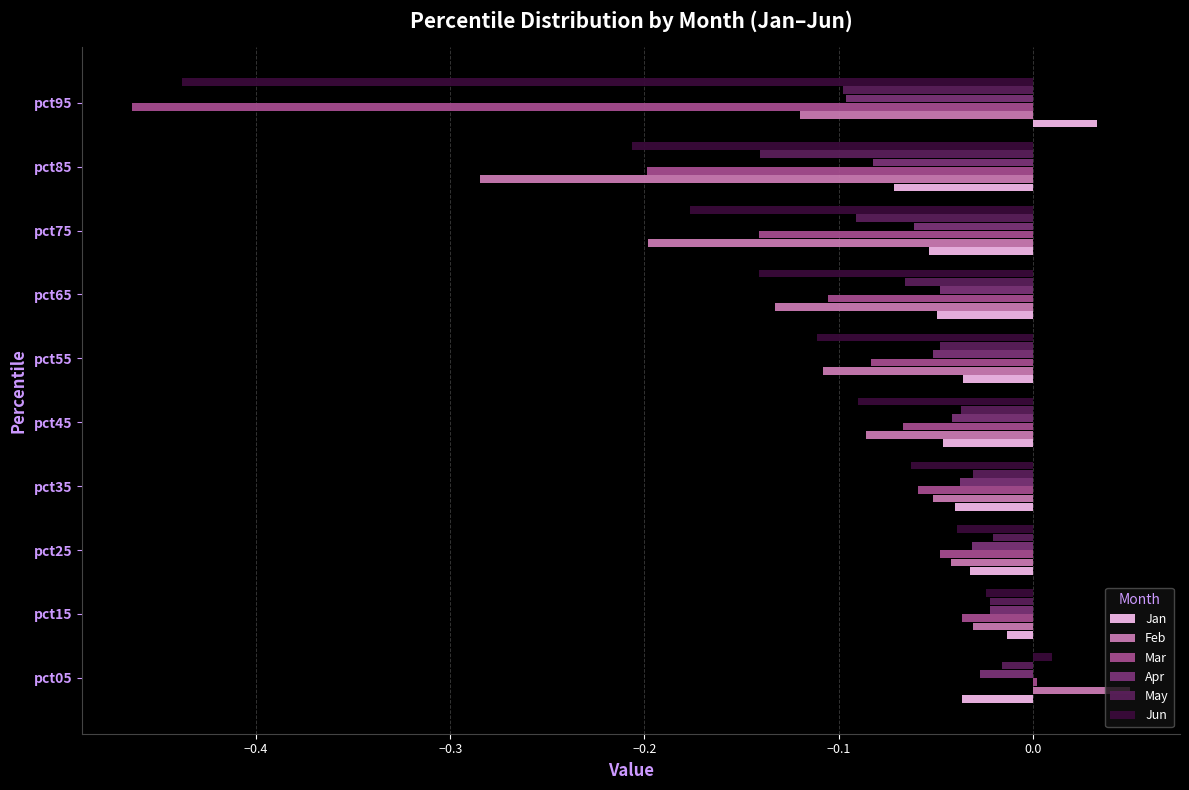

At which label does Apr reach its peak?

pct15